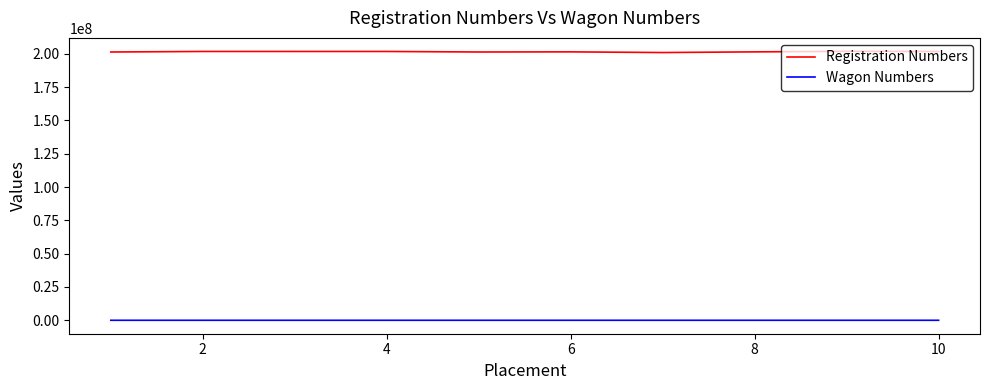

True or false: Registration Numbers and Wagon Numbers intersect in this chart.

False